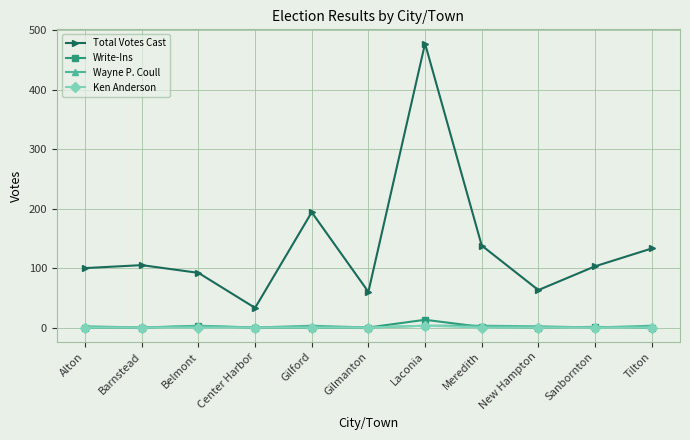

At which category is the sum across all series the highest?

Laconia